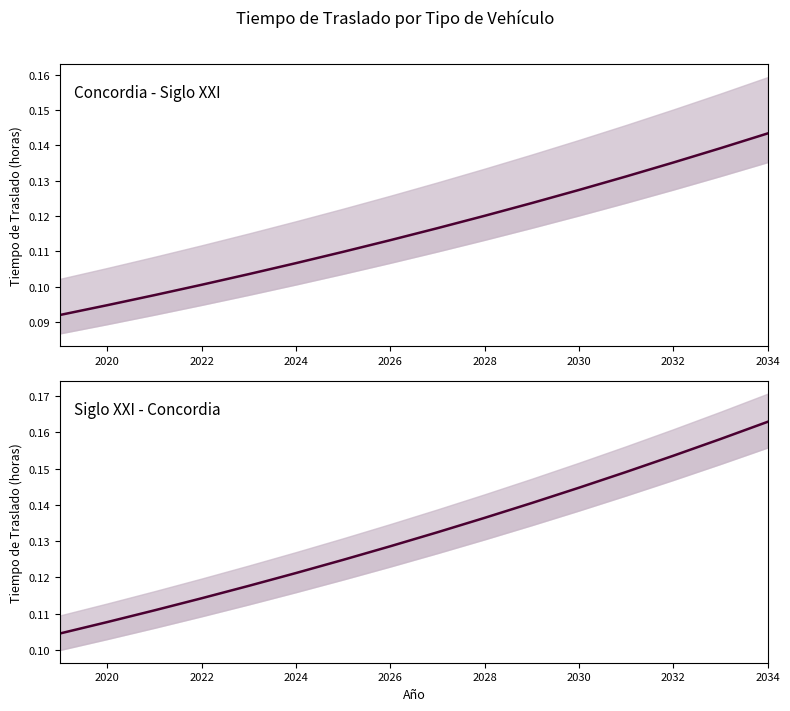

Reading left to right, list all the values displayed in this chart.

B (Concordia-SigloXXI): 0.1	0.1	0.1	0.1	0.1	0.1	0.1	0.1	0.1	0.1	0.1	0.1	0.1	0.1	0.1	0.1
B (SigloXXI-Concordia): 0.1	0.1	0.1	0.1	0.1	0.1	0.1	0.1	0.1	0.1	0.1	0.1	0.1	0.2	0.2	0.2